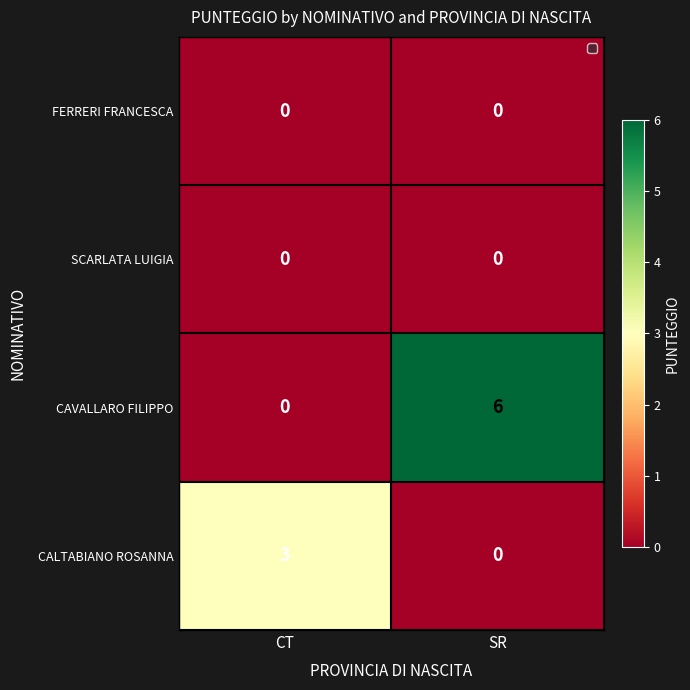

Count the number of categories in the chart.

2